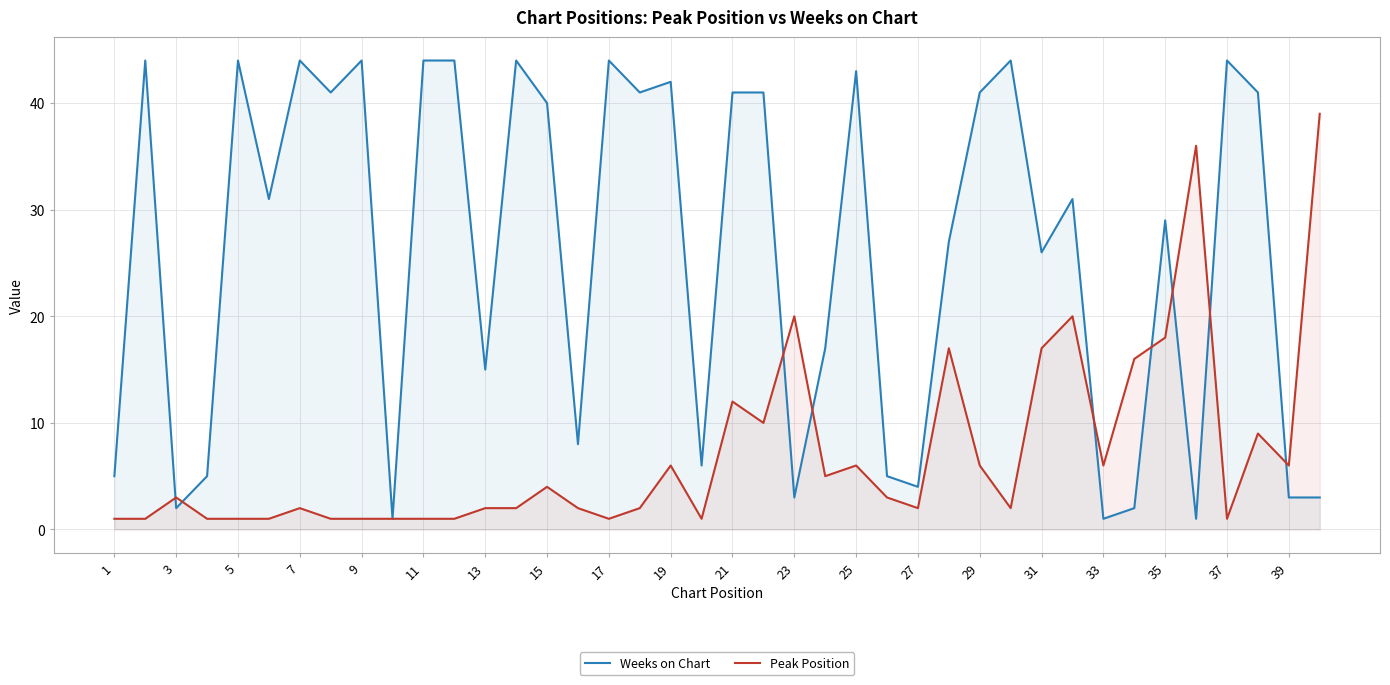

Which series has the widest spread of values?

Weeks on Chart